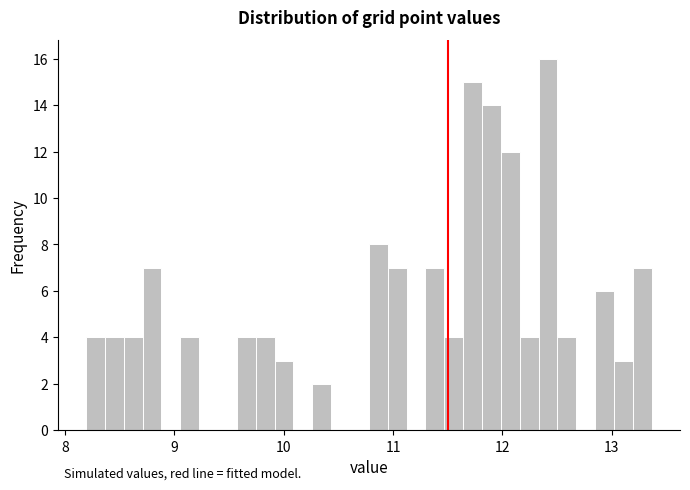

Read against the x-axis, roughly where is the centre of the tallest bar?

12.4